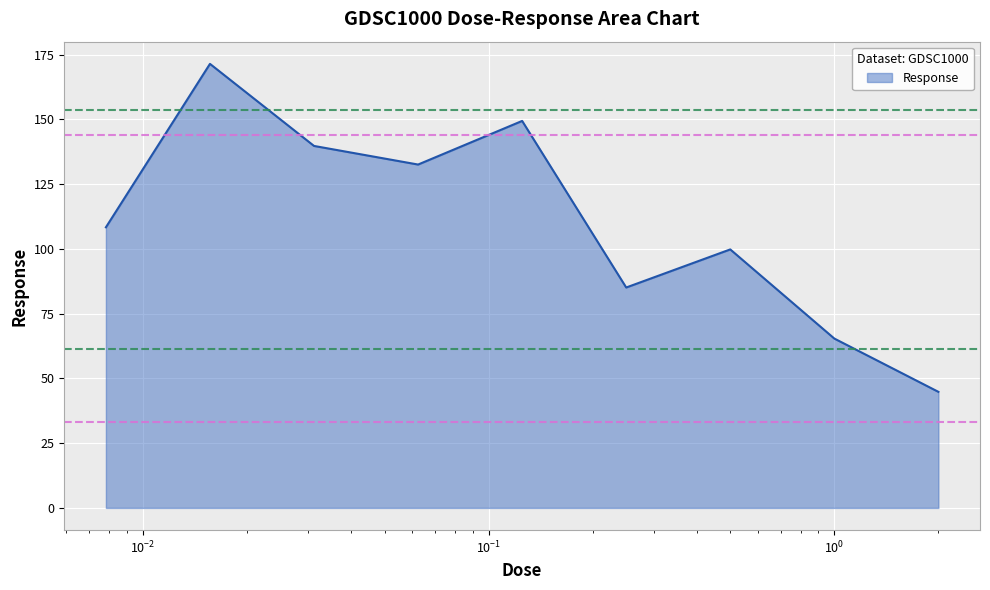

Reading left to right, what are all the values shown in this chart?

108.3	171.4	139.7	132.5	149.4	85.1	99.8	65.4	44.8